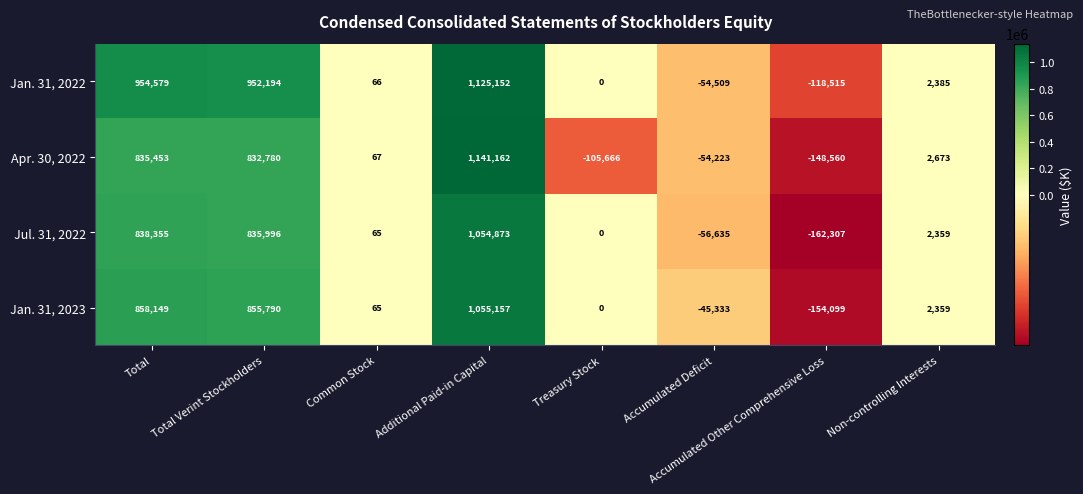

How many values in Jan. 31, 2022 are below zero?

2